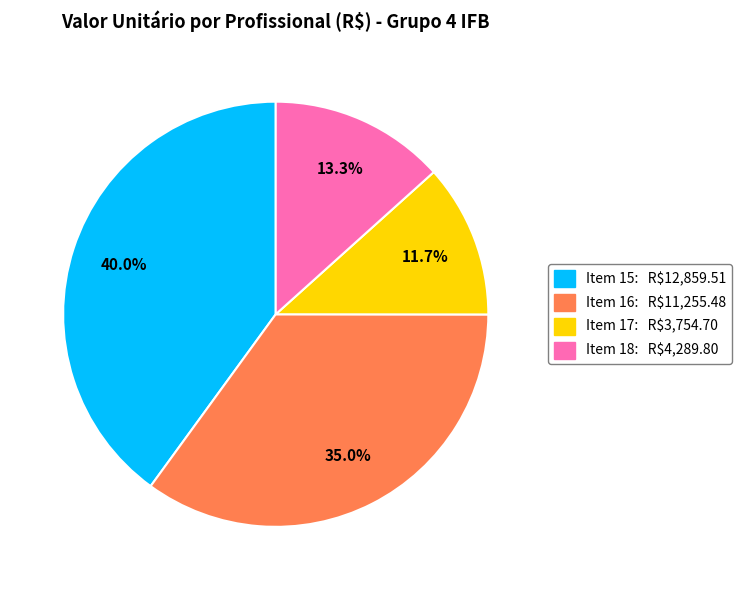

Does any single category account for the majority?

No